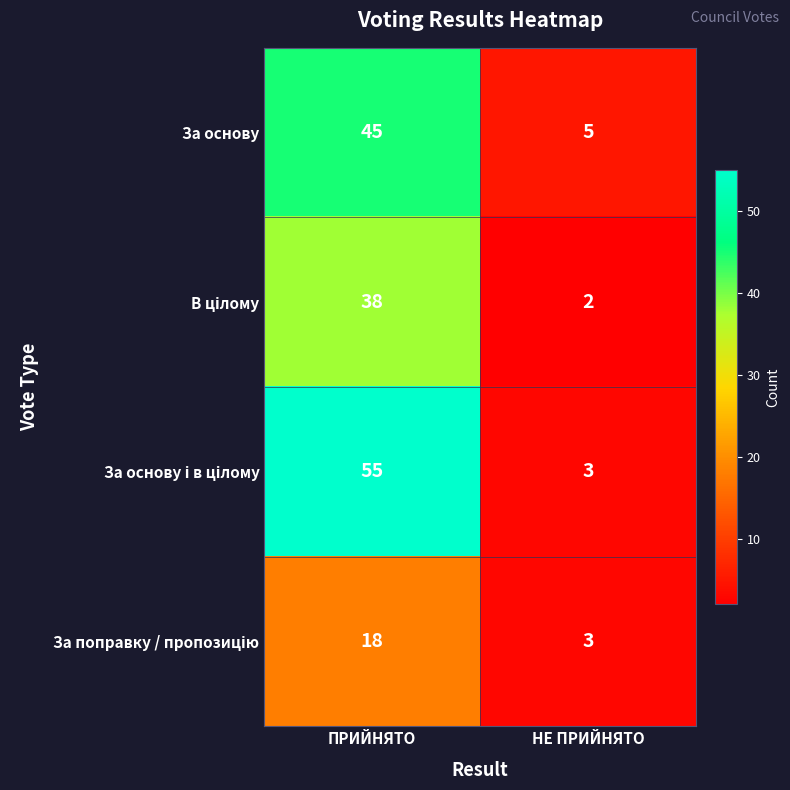

How many data points does each series have?

2